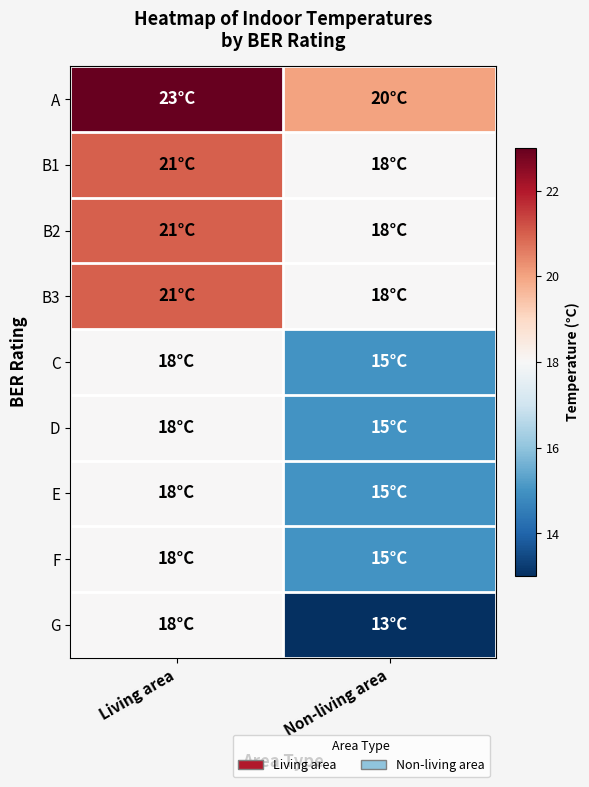

How many distinct data groups are displayed?

9